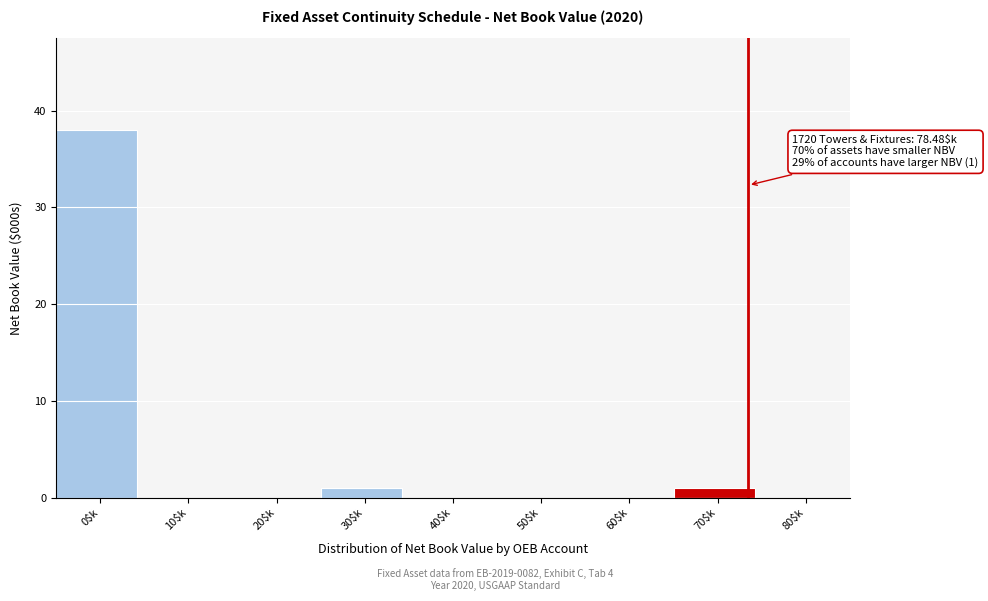

Which category has the highest value across all series?

0$k